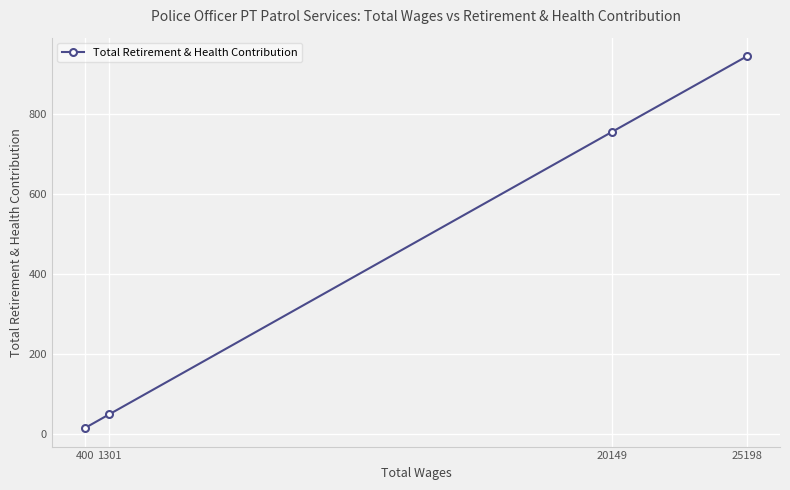

What is the approximate value at 400?

15